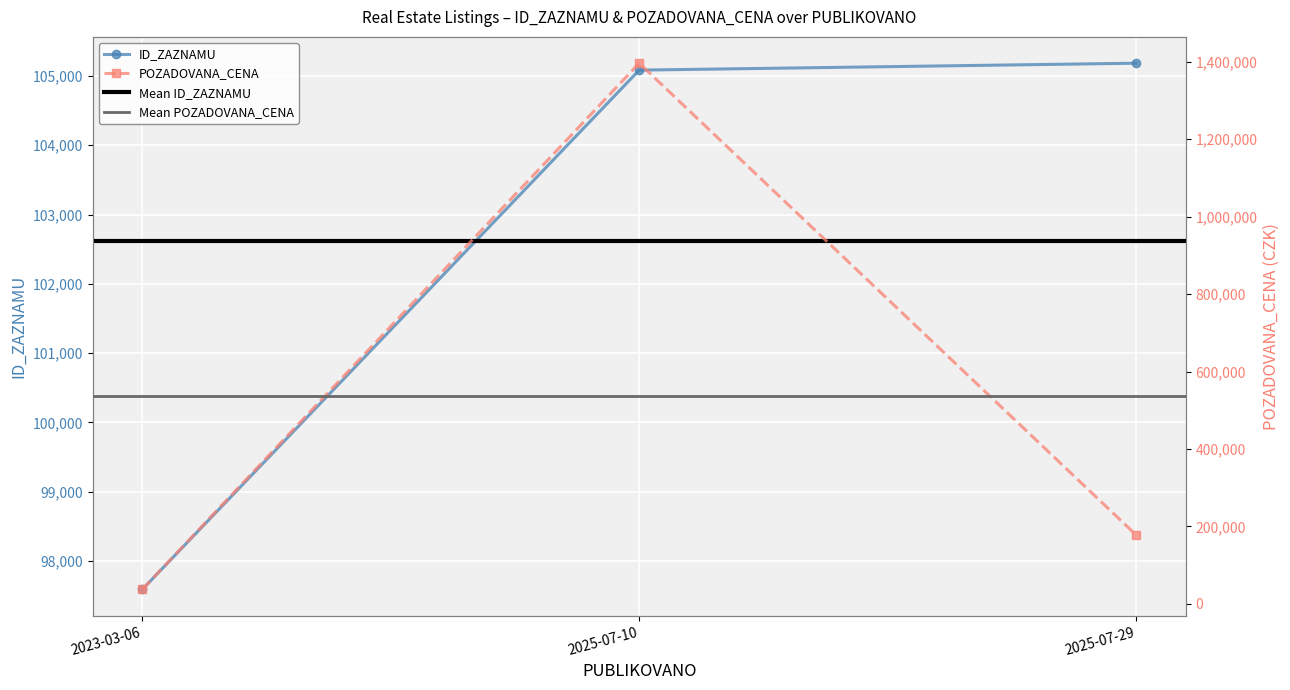

Reading left to right, list all the values displayed in this chart.

ID_ZAZNAMU: 2023-03-06=97589	2025-07-10=105084	2025-07-29=105184
POZADOVANA_CENA: 2023-03-06=37440	2025-07-10=1396200	2025-07-29=178200